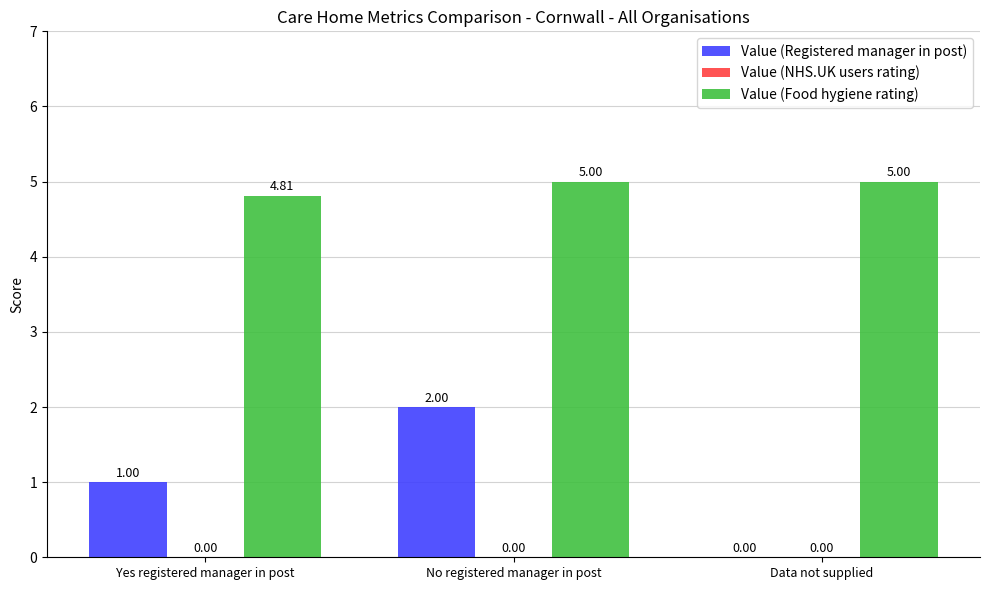

Count the number of data series in this chart.

2